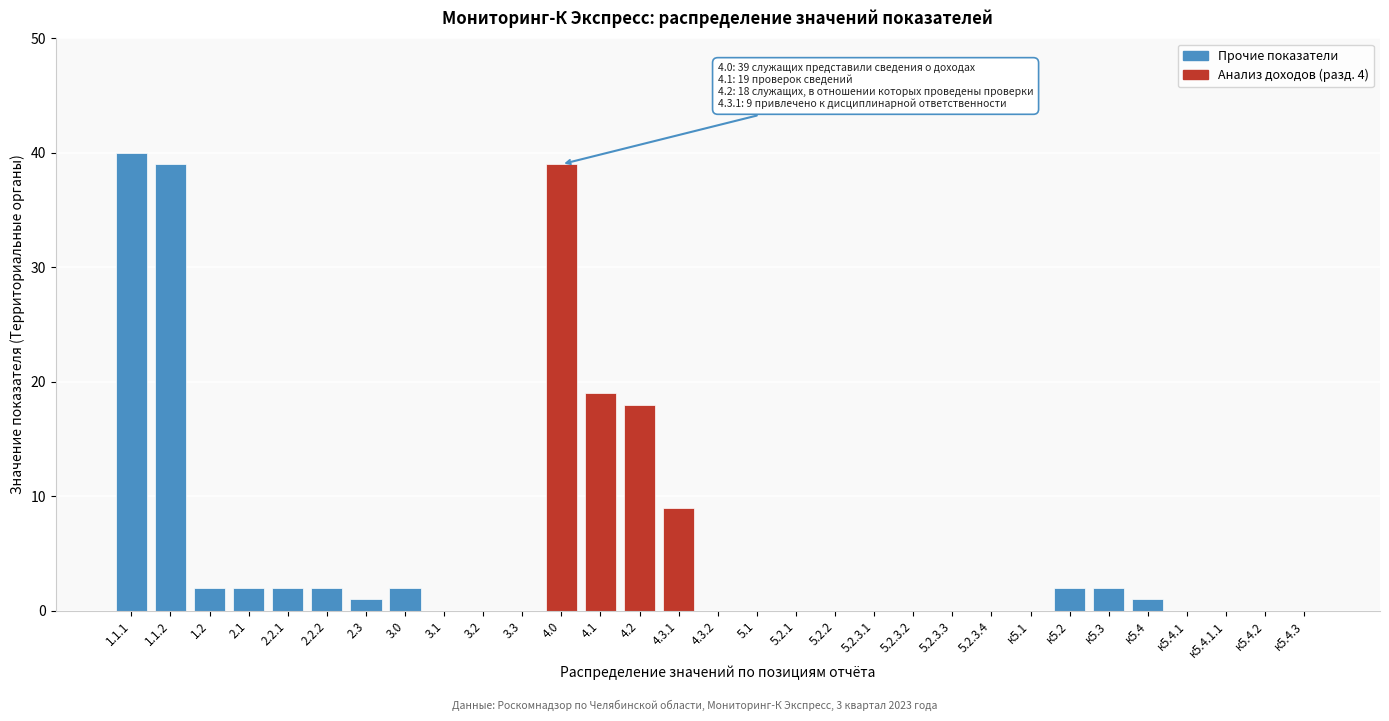

True or false: the data shows 1 at к5.4.

True